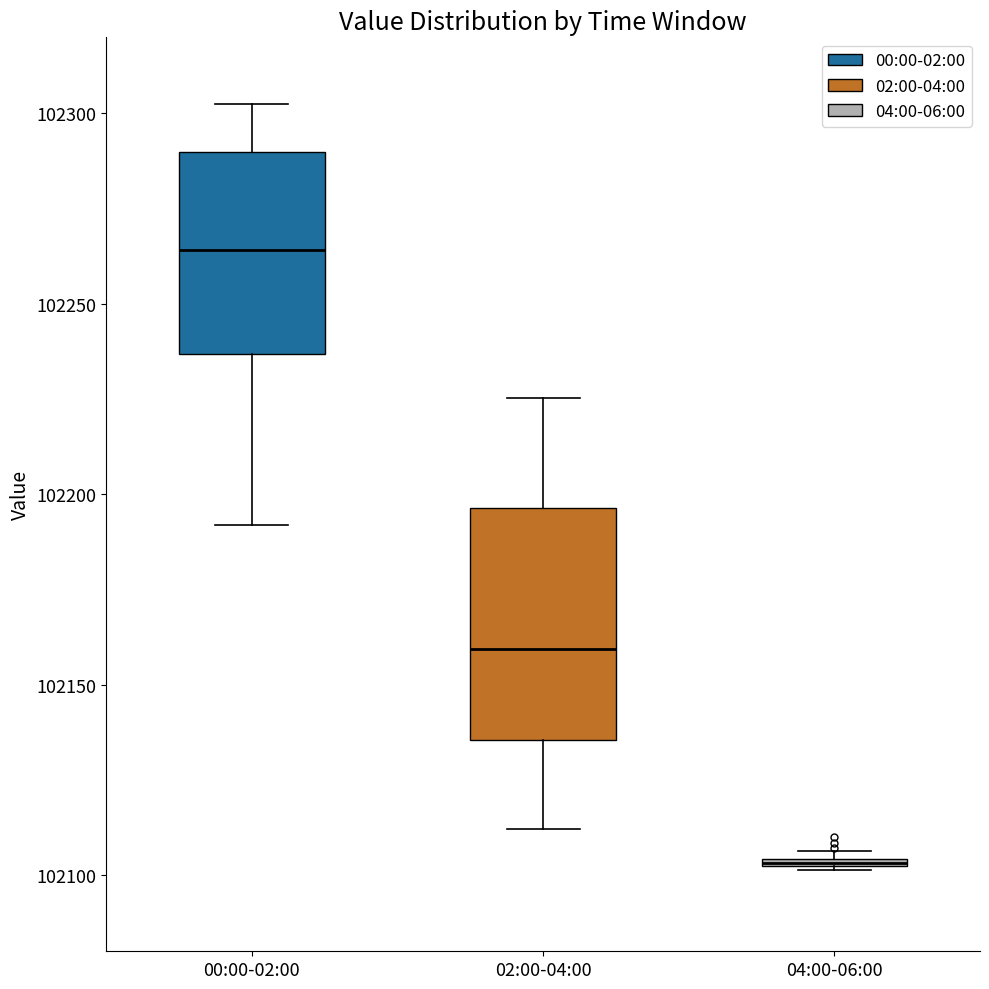

Where does the lower whisker of the box for 02:00-04:00 end on the y-axis? The values are not printed on the chart, so give them approximately, as read against the axis.

102110